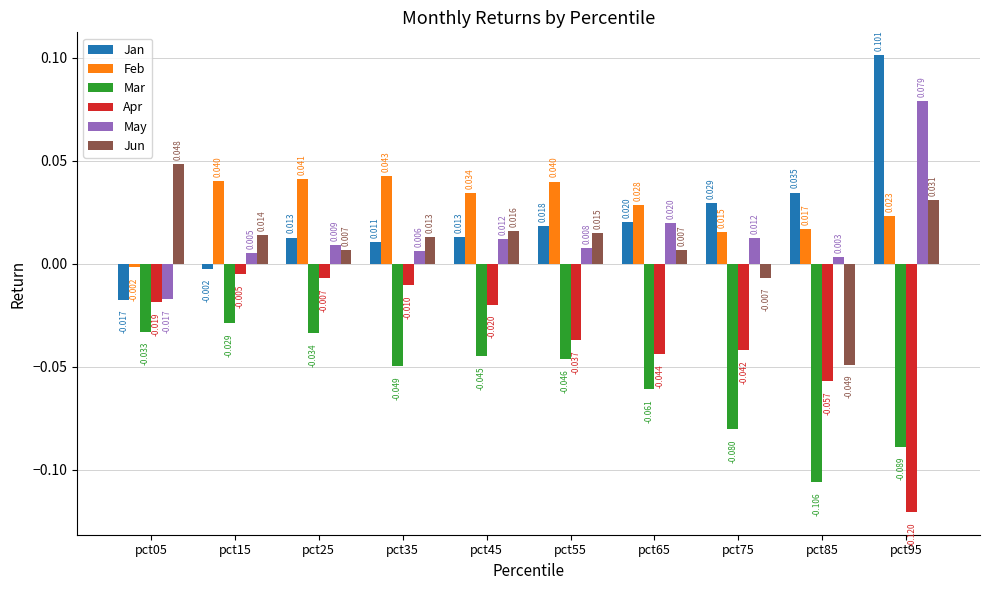

Which series has the widest spread of values?

Jan